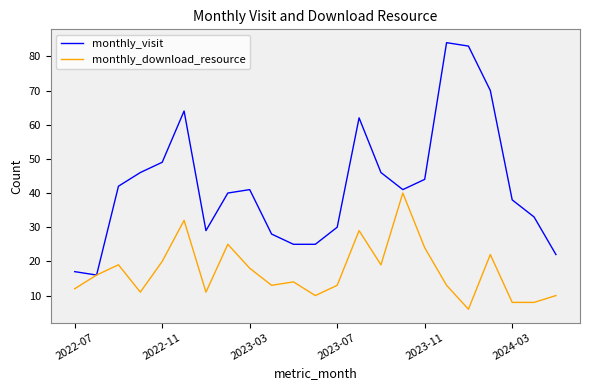

What is the maximum value for monthly_visit?

84